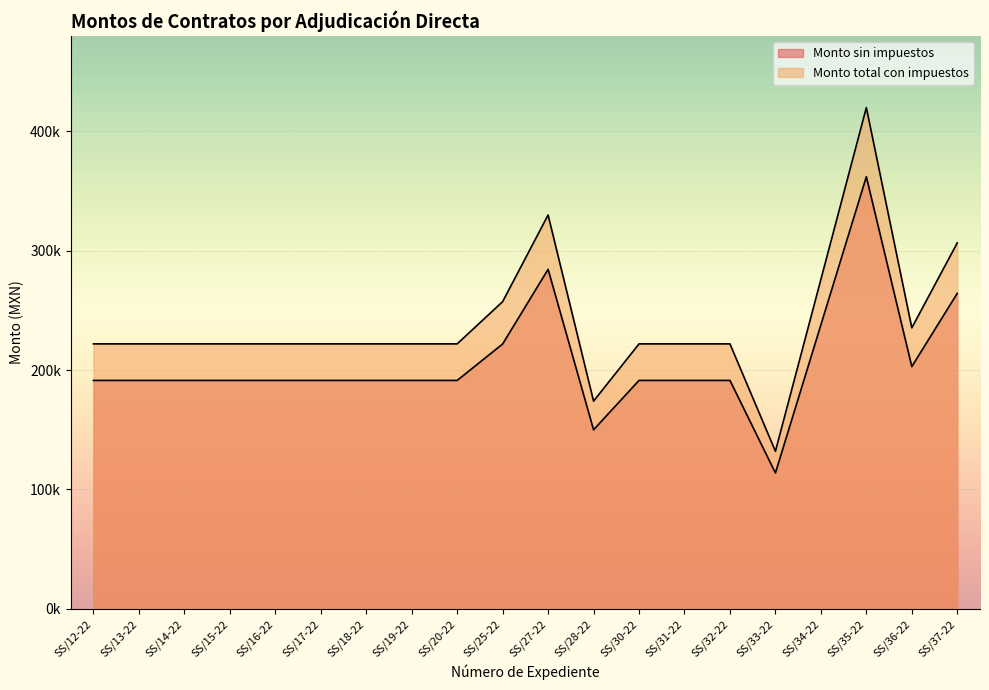

The value of Monto total con impuestos at SS/32-22 is 222000.0. True or false?

True